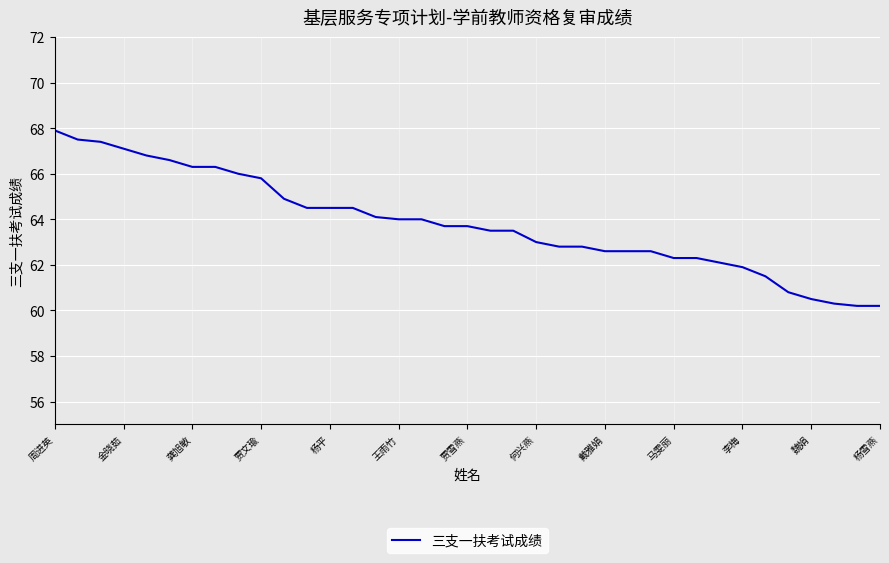

What is the difference between the maximum and minimum values?

7.7